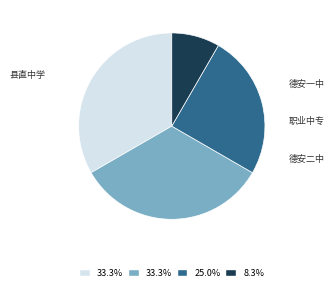

Is there any slice that represents more than half of the pie?

No